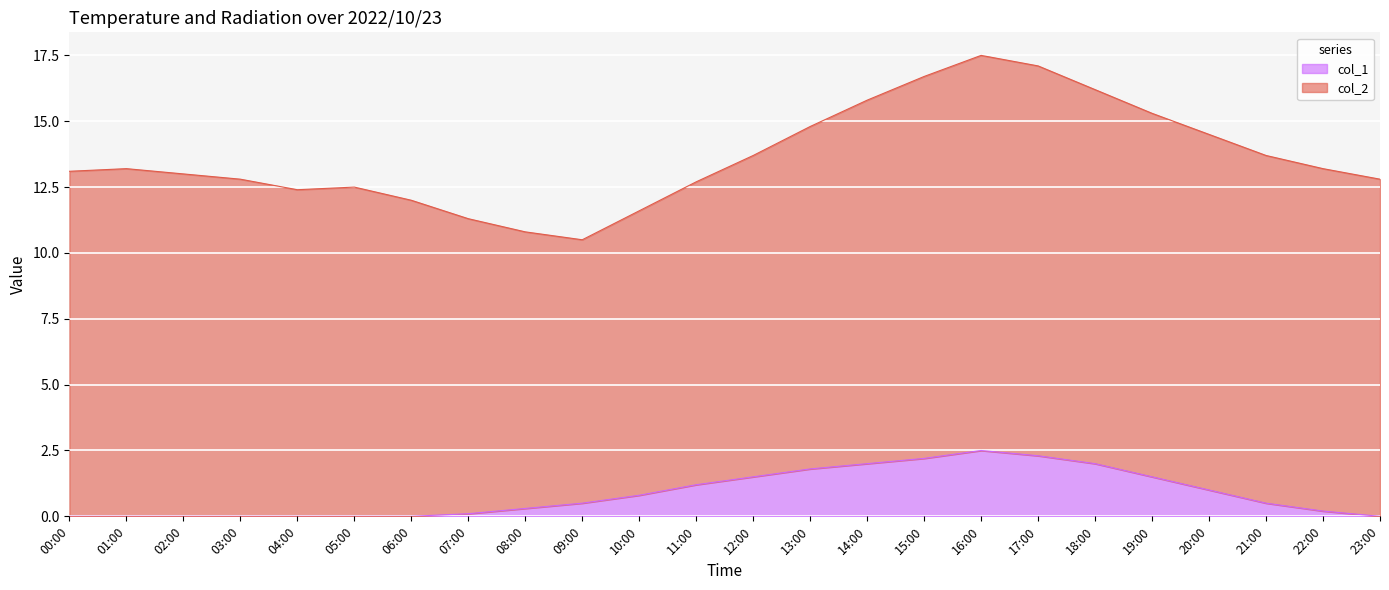

What is the value of the 20th point from the left?

1.5